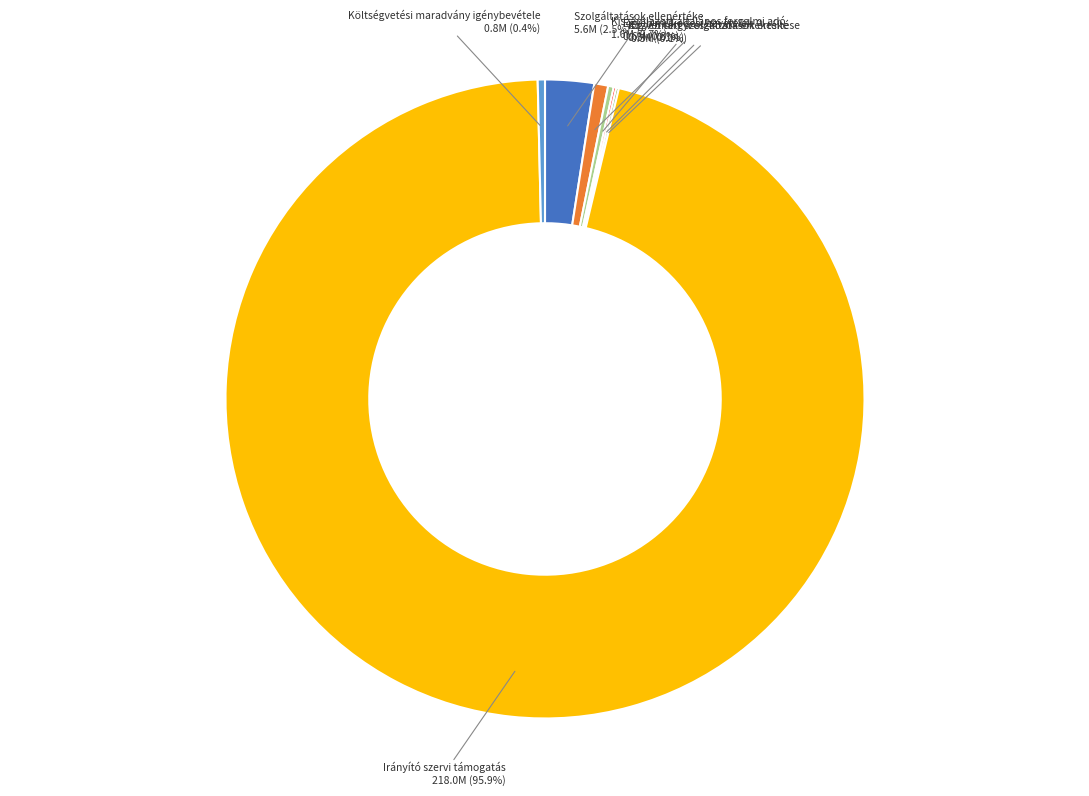

Is there any slice that represents more than half of the pie?

Yes